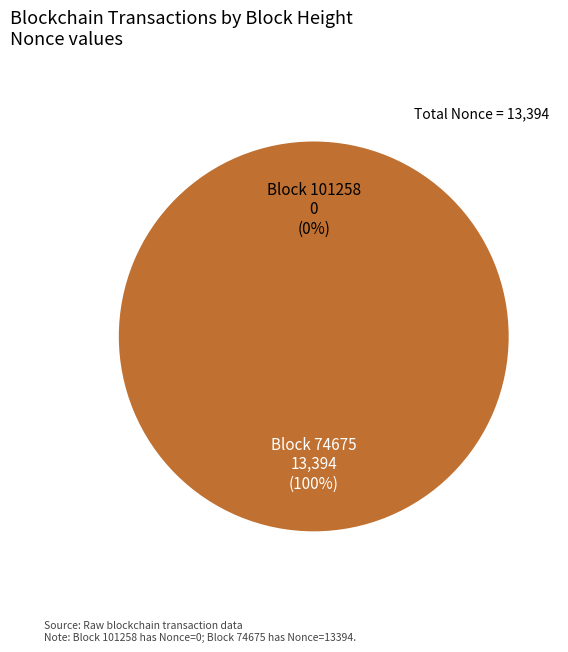

What percentage is the 74675 slice, to the nearest percent?

100%